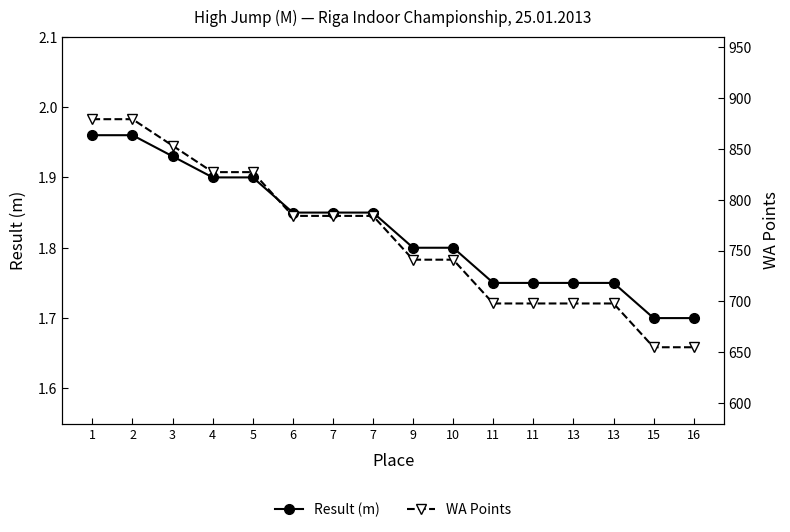

How many data points does each series have?

16